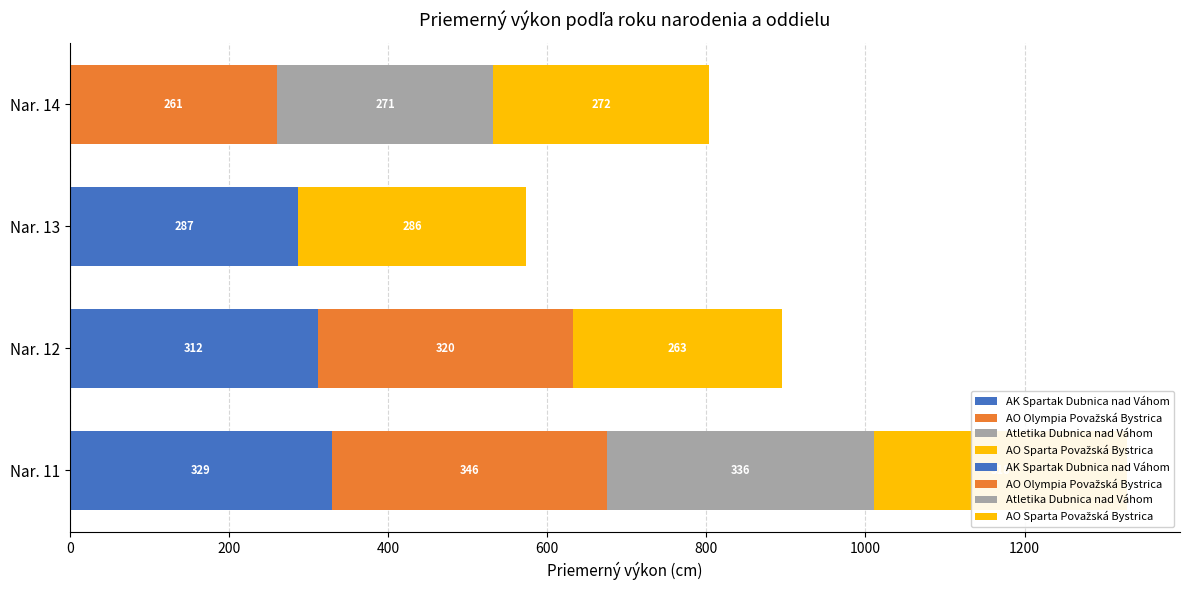

Count the number of data series in this chart.

4